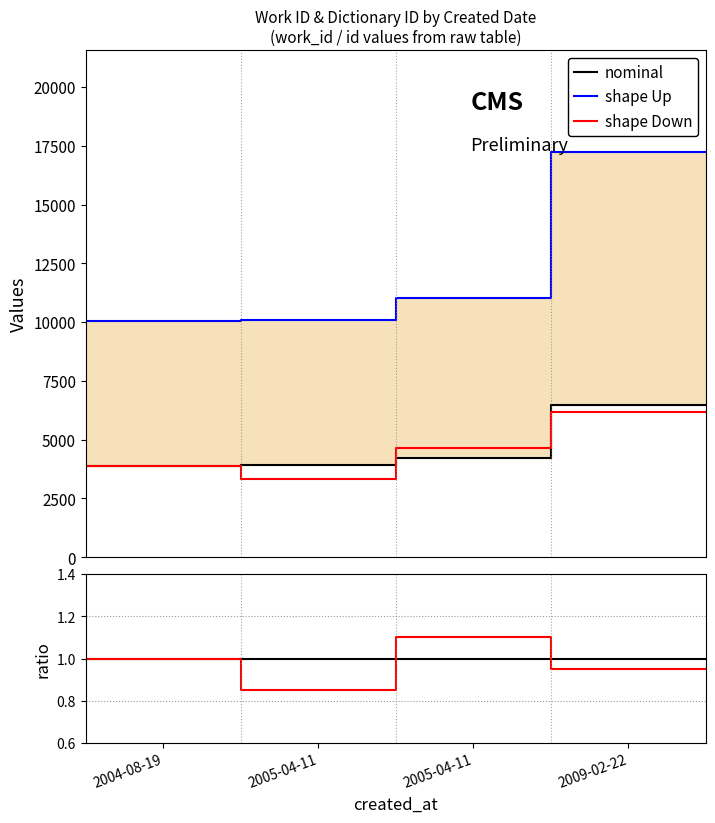

How many series are shown in this chart?

3